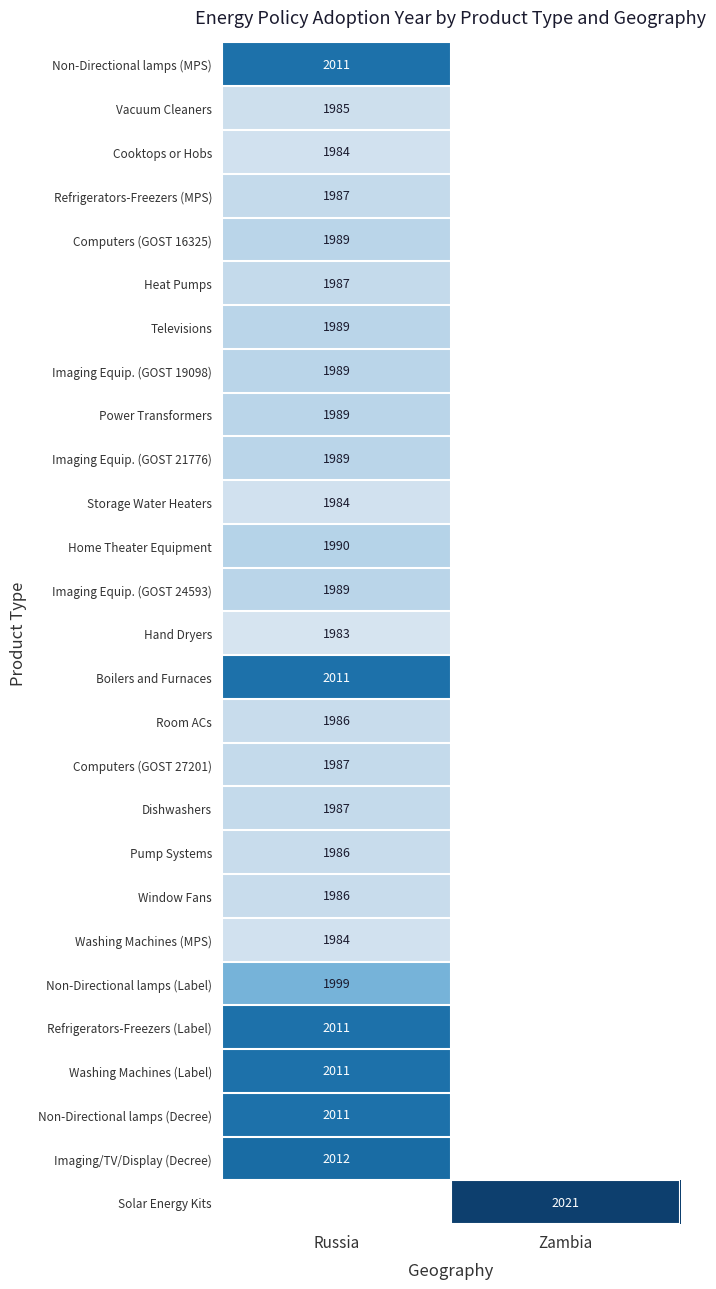

At how many categories does at least one series exceed 2009?

2